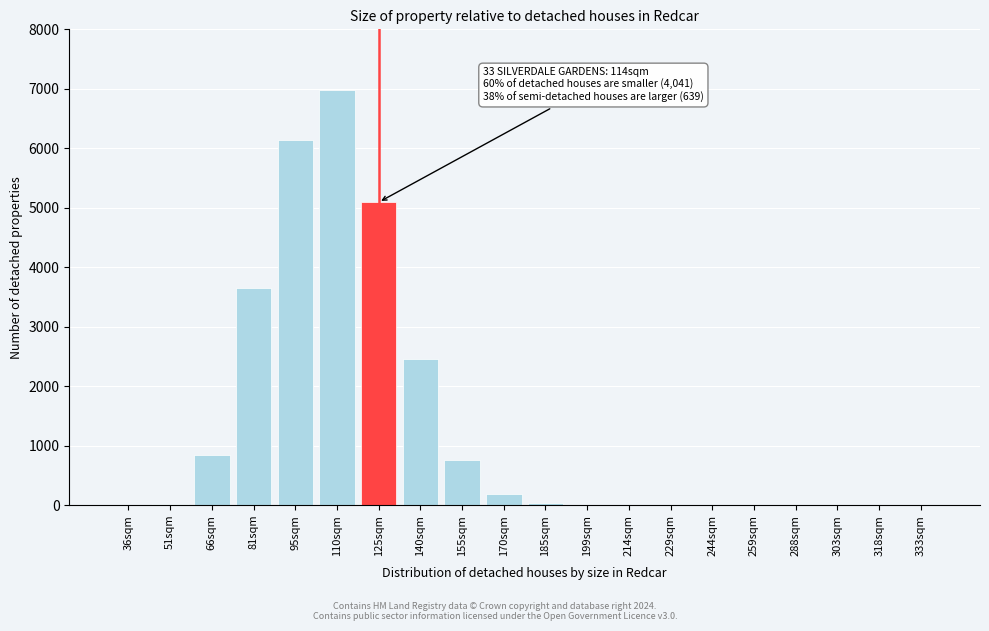

The chart shows a value of 4809.7 at 229sqm. True or false?

False